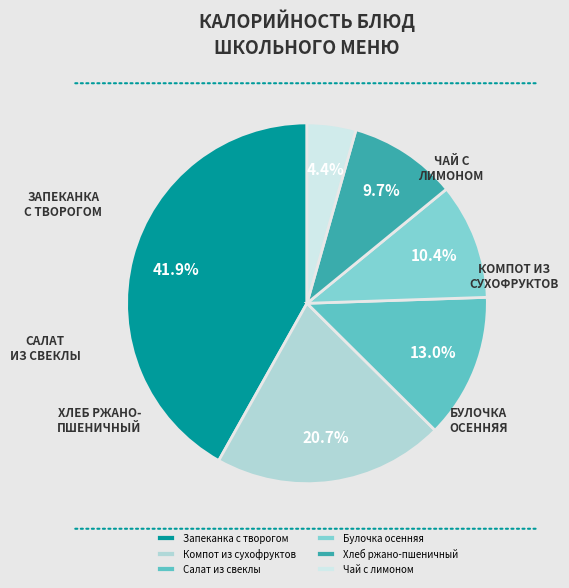

Which slice is the largest?

Запеканка с творогом